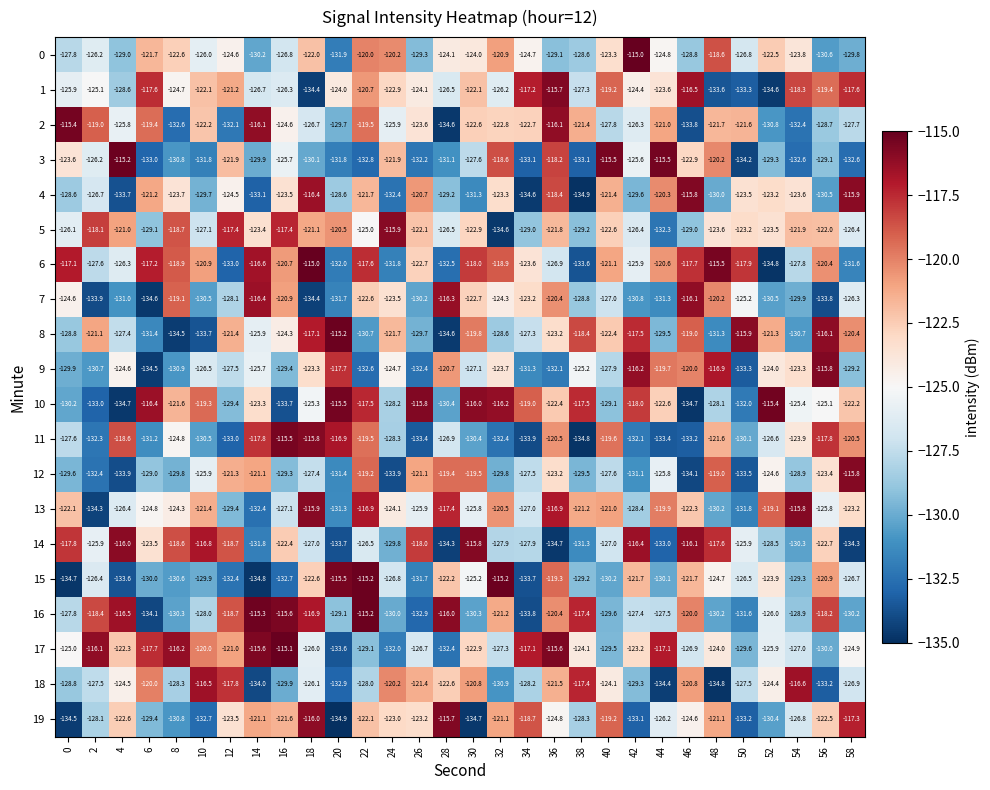

What is the difference between the 3 values at 20 and 32?

13.2